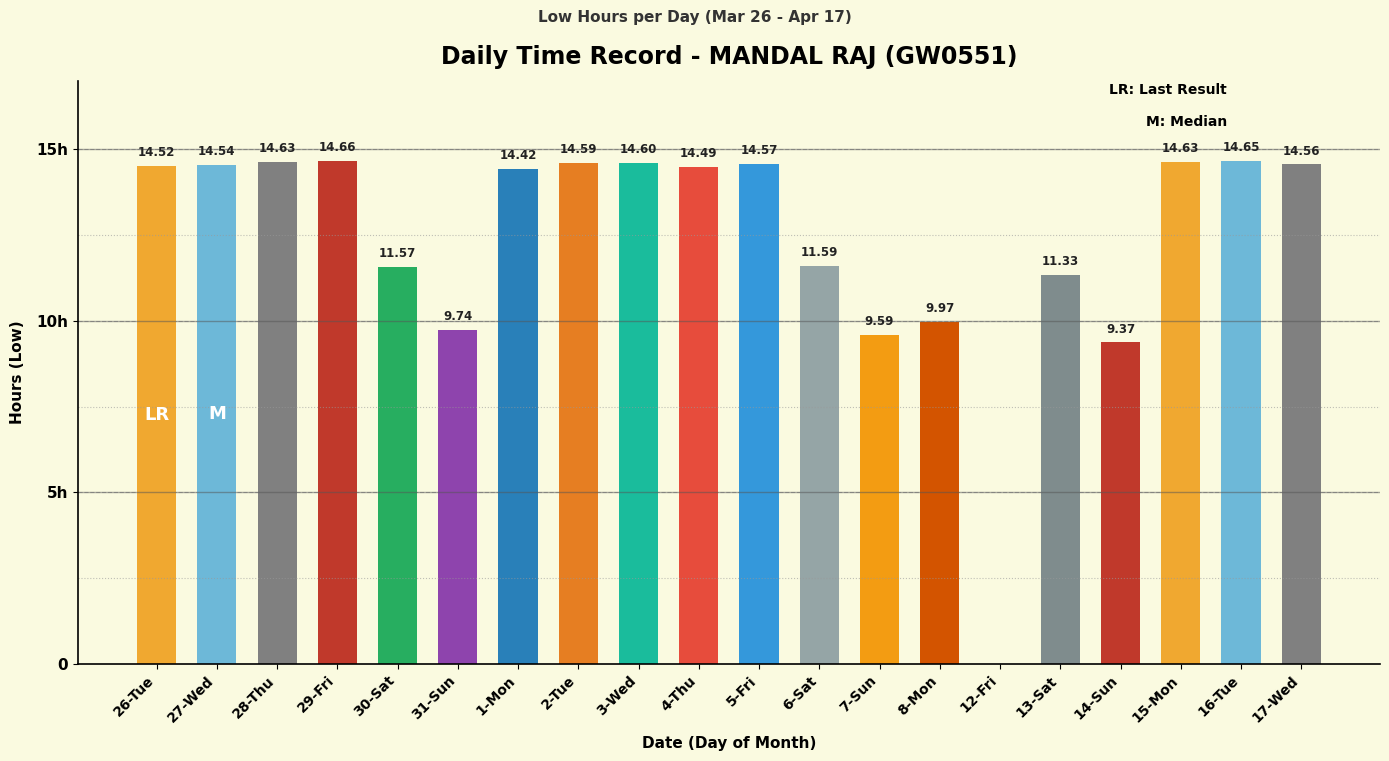

Rank the categories by value from highest to lowest.

29-Fri, 16-Tue, 28-Thu, 15-Mon, 3-Wed, 2-Tue, 5-Fri, 17-Wed, 27-Wed, 26-Tue, 4-Thu, 1-Mon, 6-Sat, 30-Sat, 13-Sat, 8-Mon, 31-Sun, 7-Sun, 14-Sun, 12-Fri